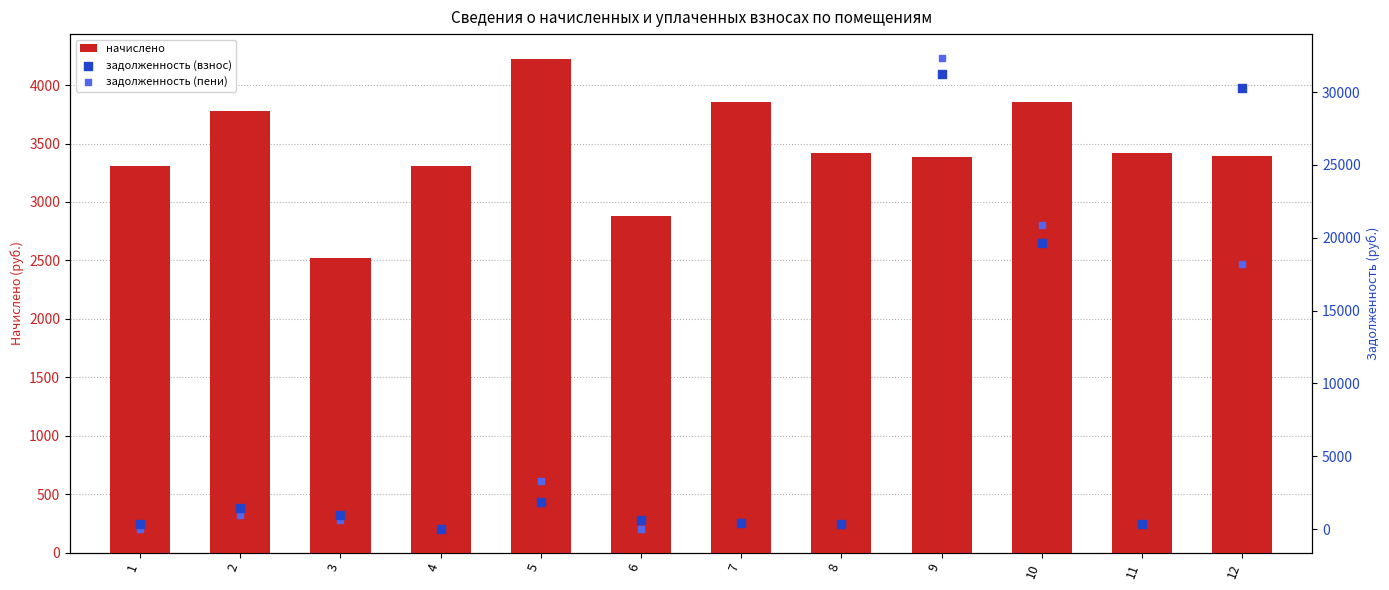

At which category is the sum across all series the highest?

9